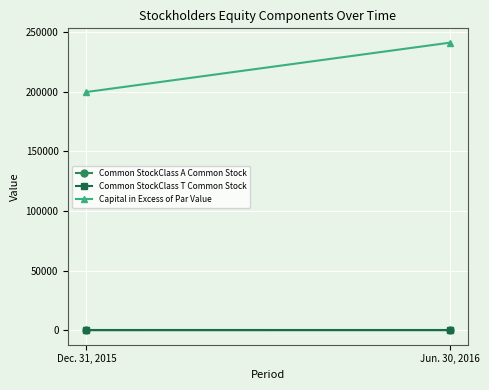

Which series has the widest spread of values?

Capital in Excess of Par Value